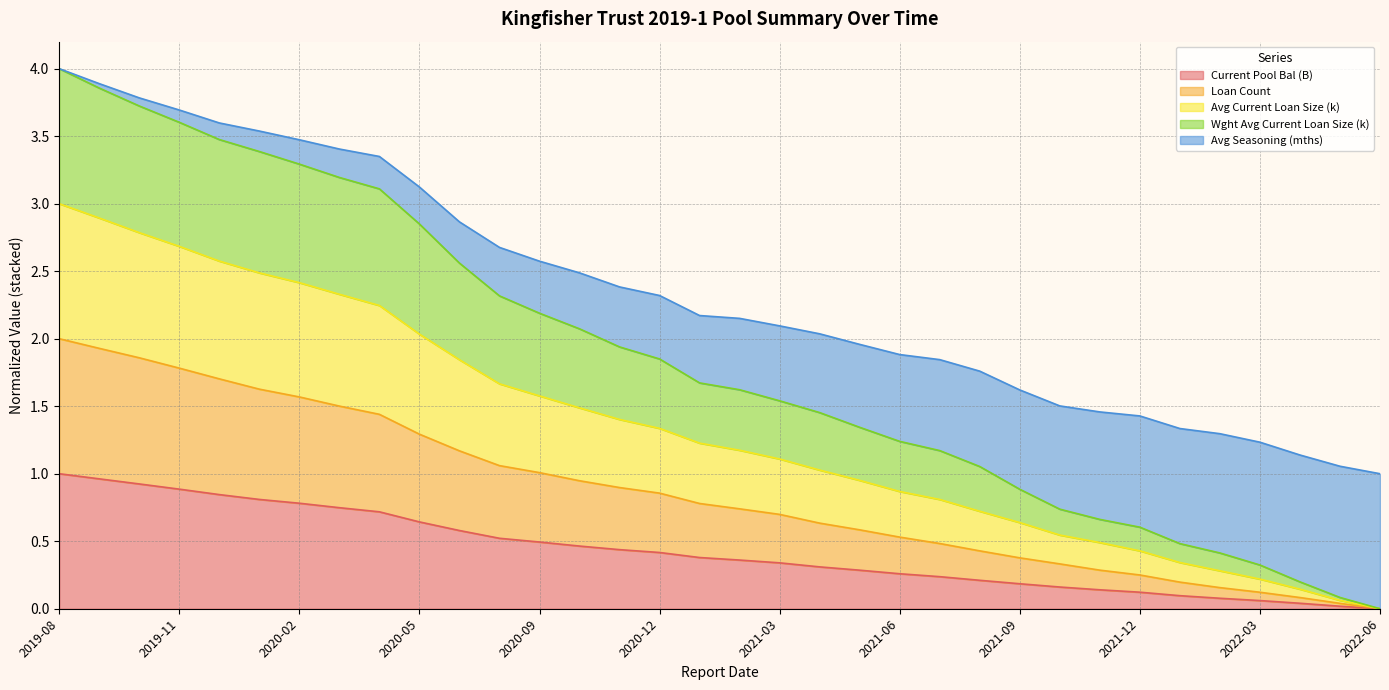

How many distinct data groups are displayed?

5